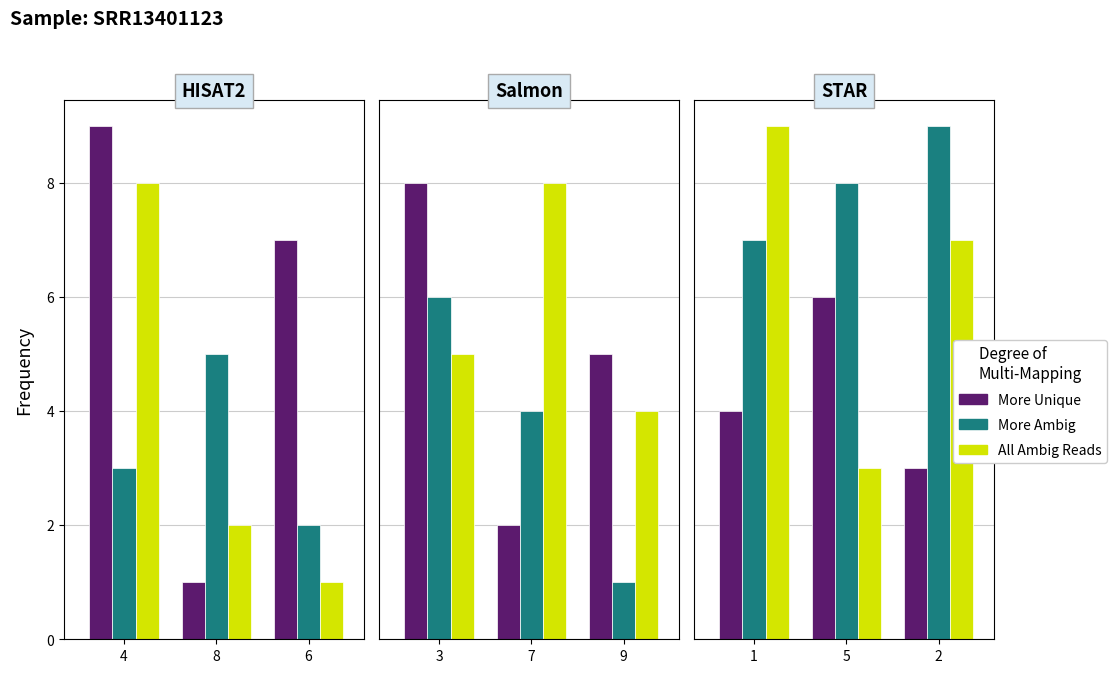

Which series has the widest spread of values?

All Ambig Reads